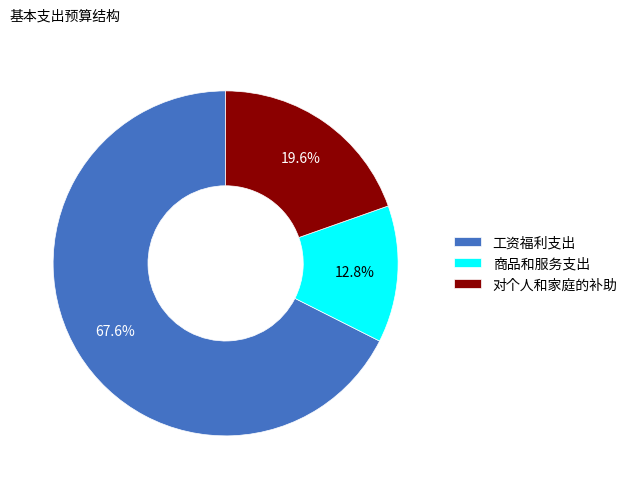

Rank the categories by value from lowest to highest.

商品和服务支出, 对个人和家庭的补助, 工资福利支出